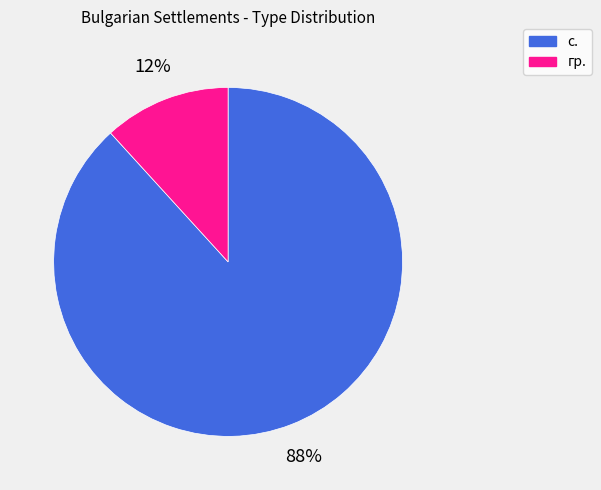

To the nearest percent, what is the average slice percentage?

50%